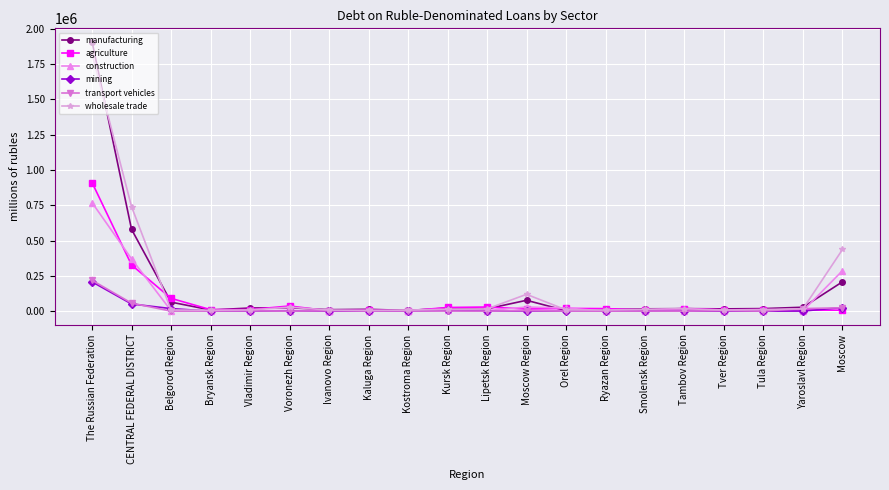

True or false: mining has more than 2 interior local peaks.

True